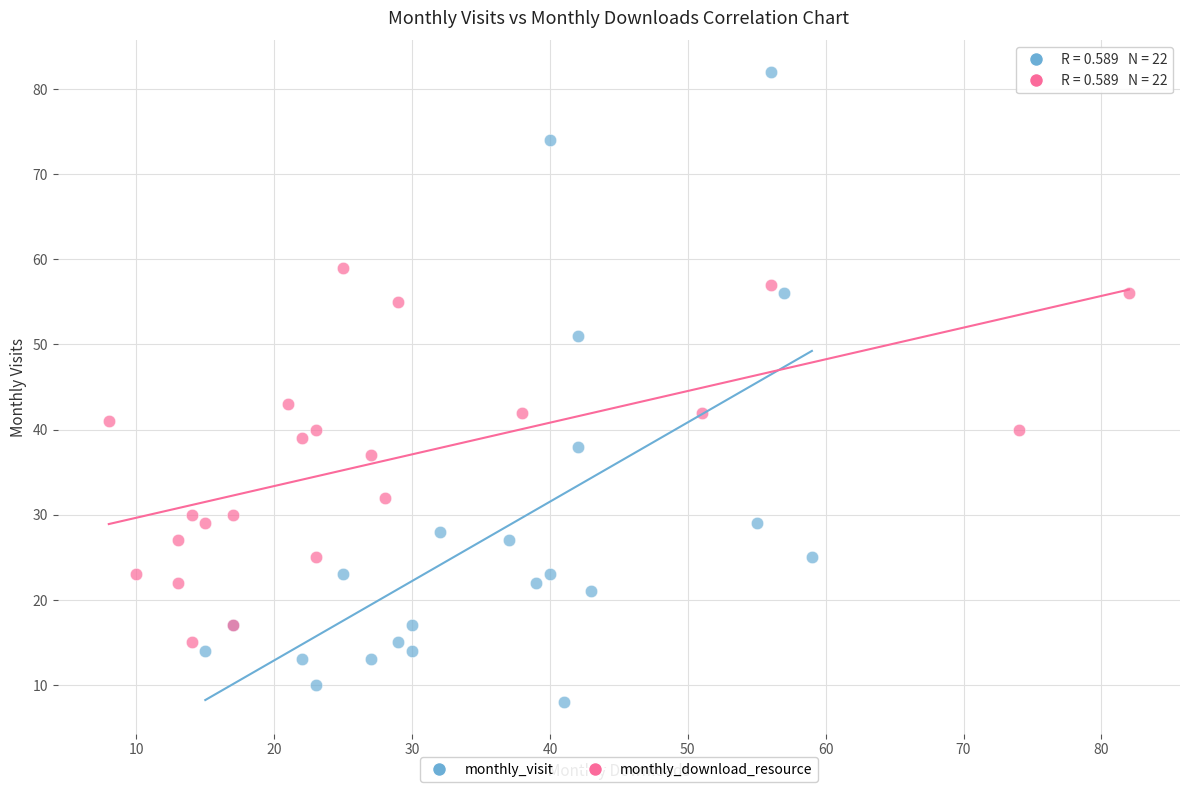

Which series has the widest spread of Y values?

monthly_visit